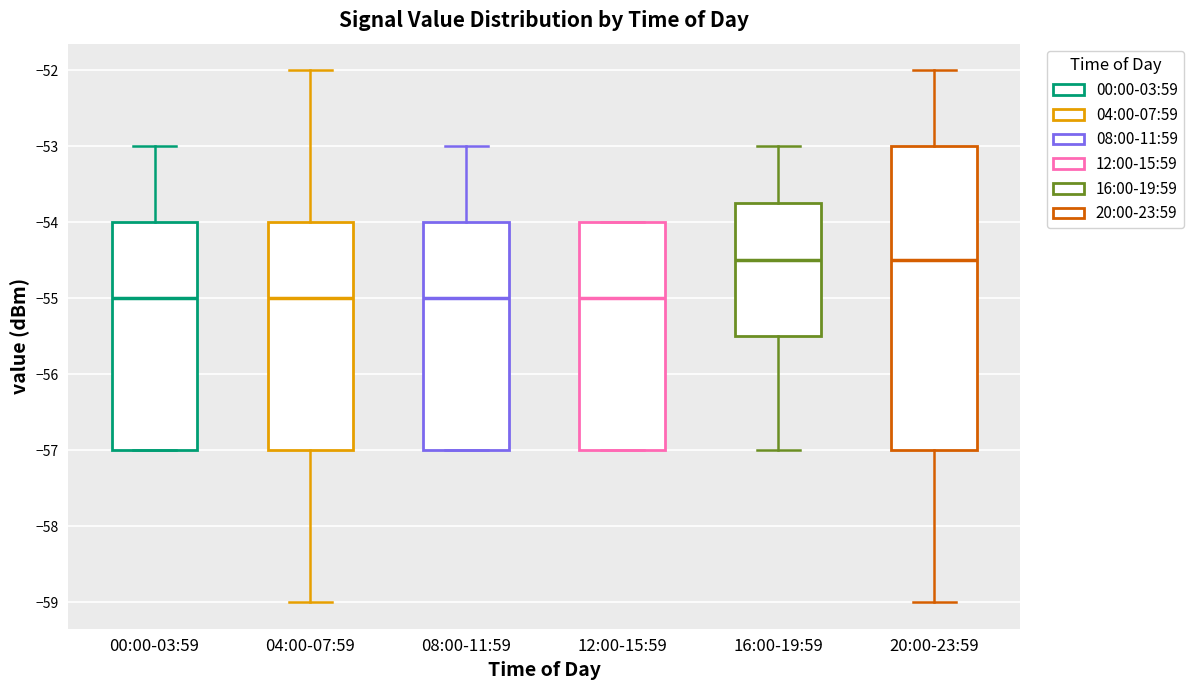

Which box is the tallest, from its lower edge to its upper edge?

20:00-23:59